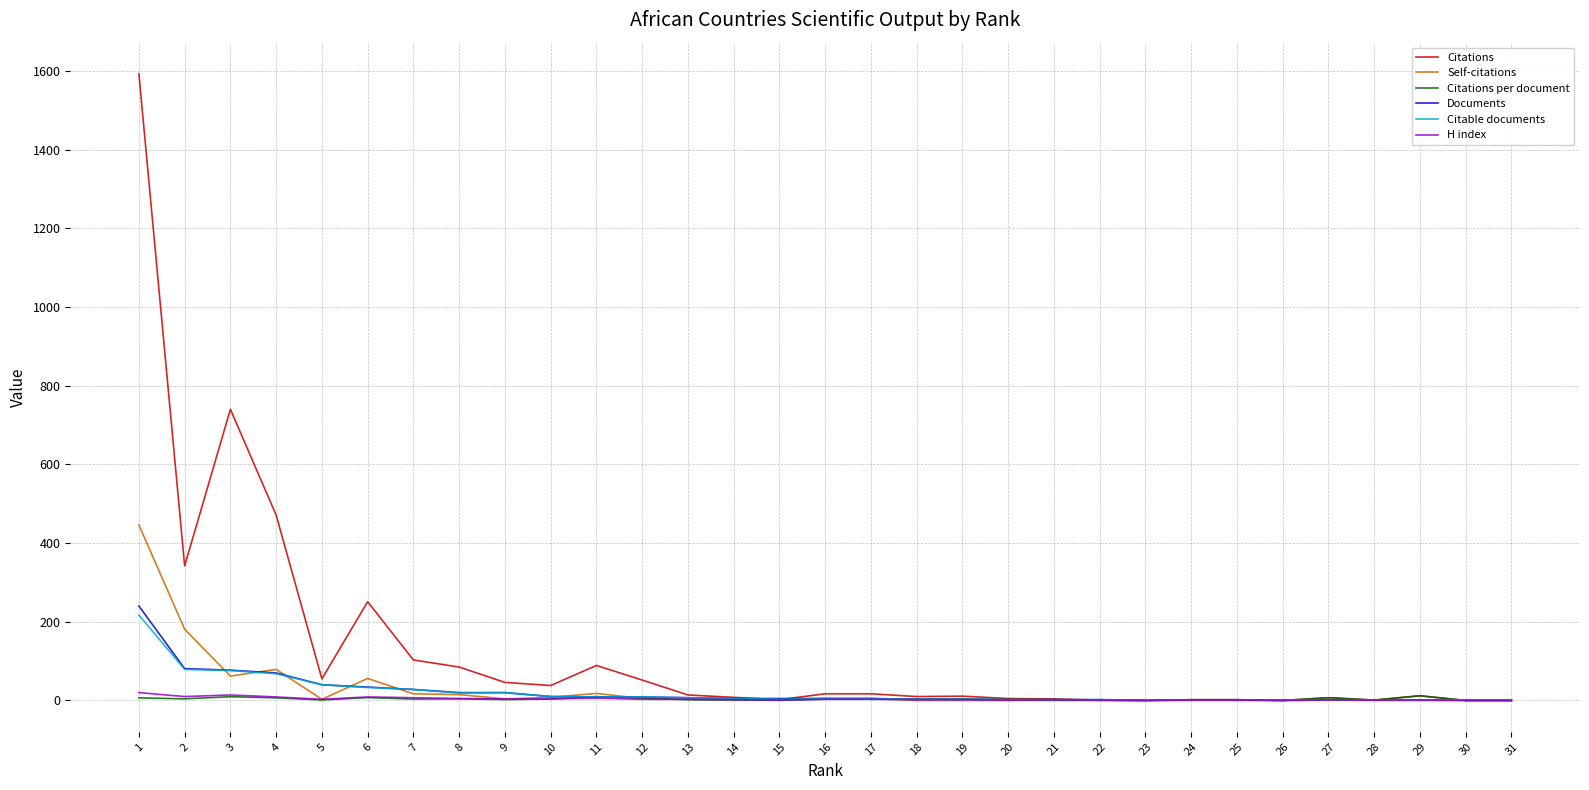

How many lines are shown in the chart?

6